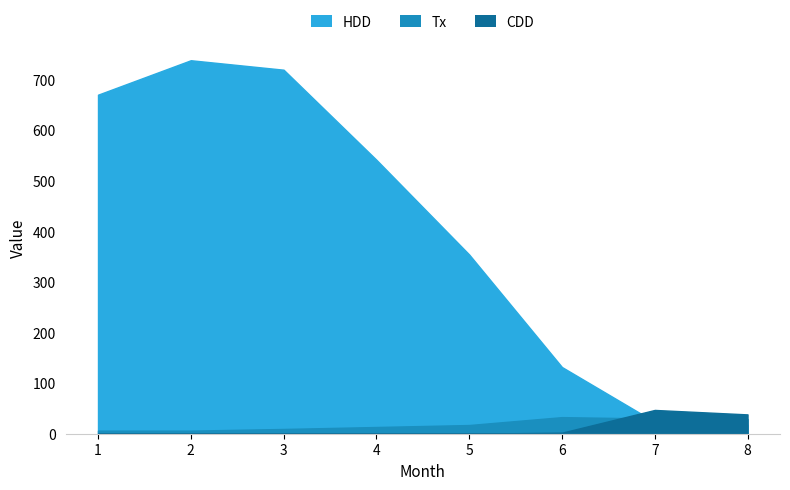

At which label is Tx closest to 19?

5